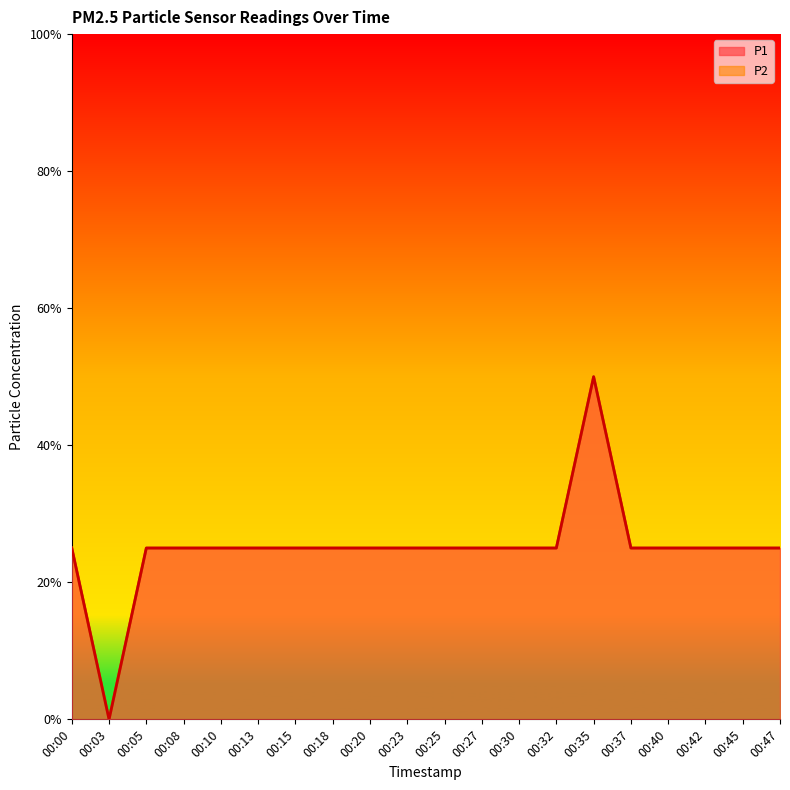

Reading left to right, transcribe all the data shown in this chart.

P1: 0.2	0.0	0.2	0.2	0.2	0.2	0.2	0.2	0.2	0.2	0.2	0.2	0.2	0.2	0.5	0.2	0.2	0.2	0.2	0.2
P2: 0.2	0.0	0.2	0.2	0.2	0.2	0.2	0.2	0.2	0.2	0.2	0.2	0.2	0.2	0.5	0.2	0.2	0.2	0.2	0.2